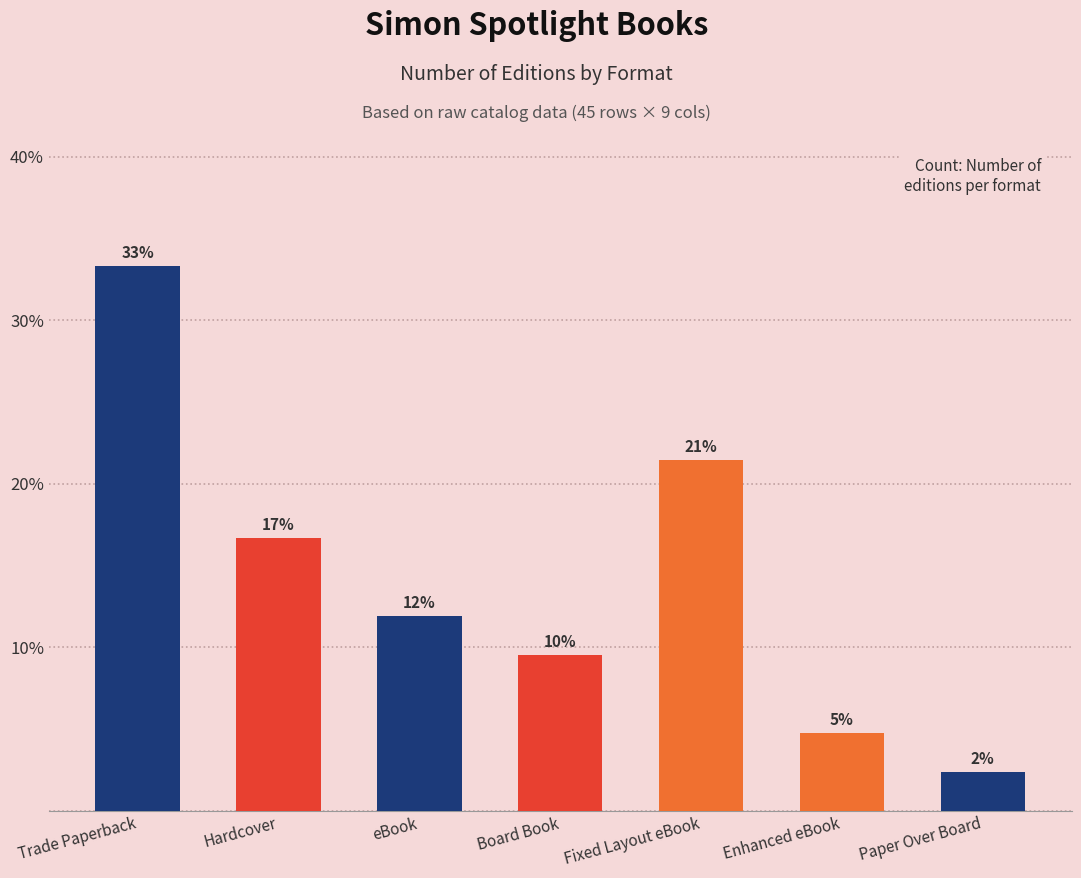

Are the bars grouped side by side (vs. stacked)?

No